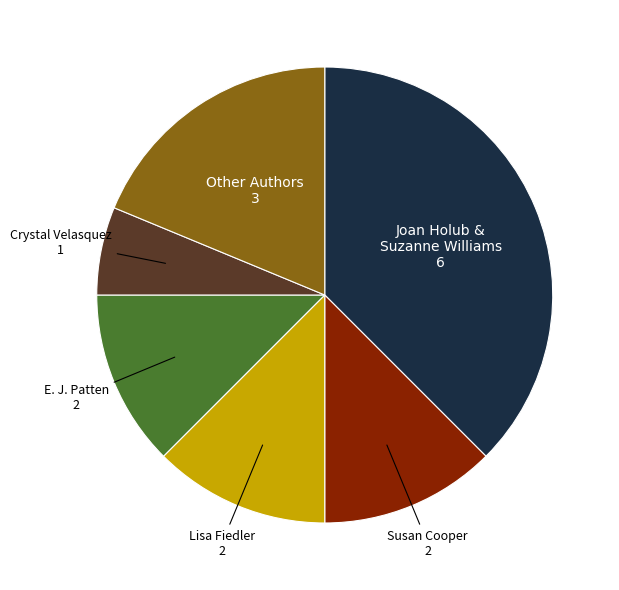

Is there any slice that represents more than half of the pie?

No